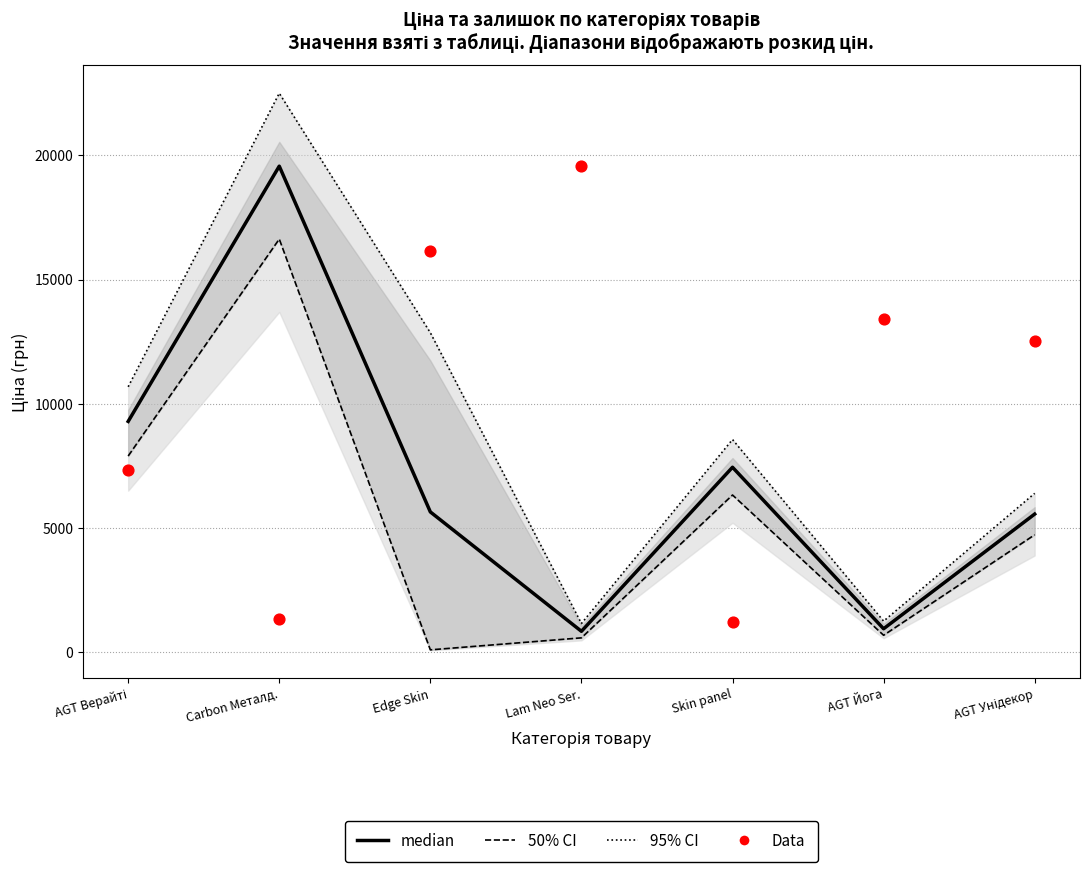

Which series contains the highest Y value?

95% CI